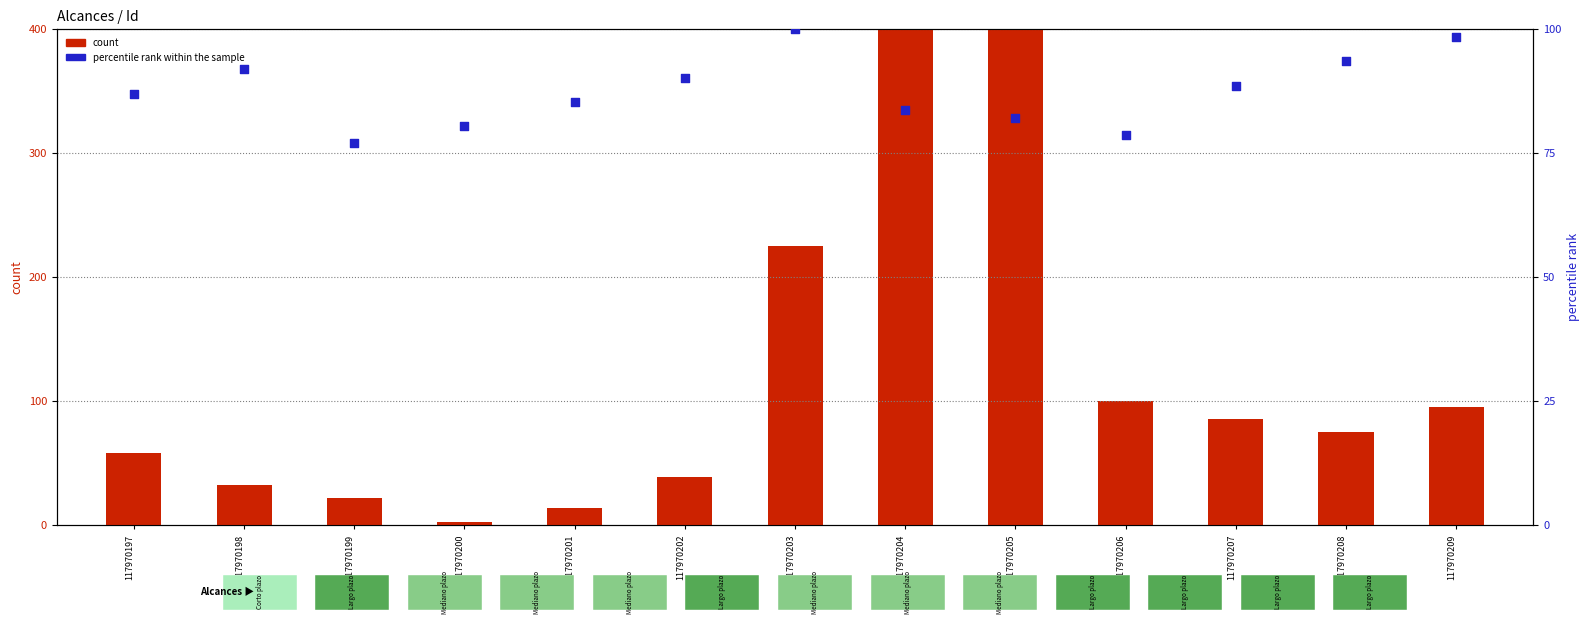

What is the total value across all series at 117970198?

123.8